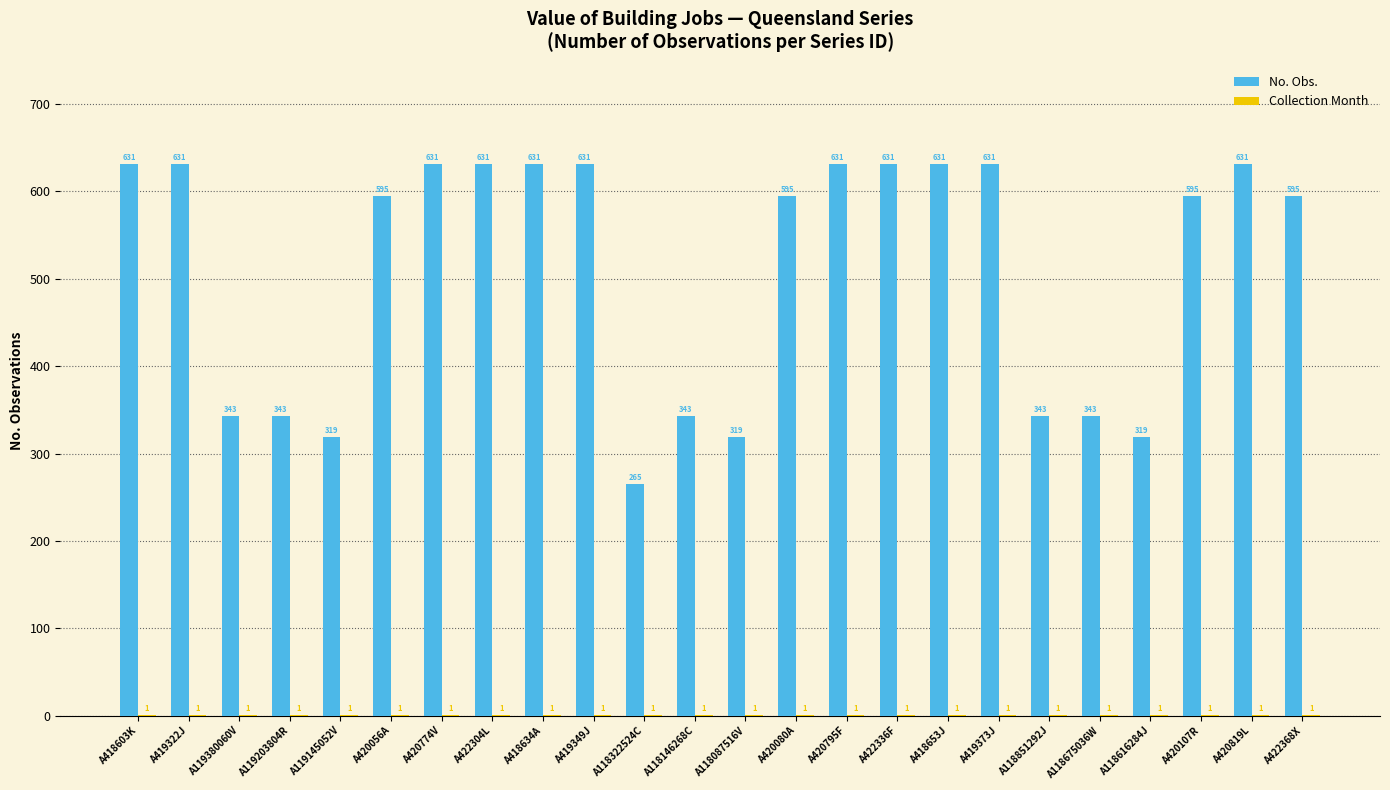

What is the approximate value of No. Obs. at A118616284J?

319